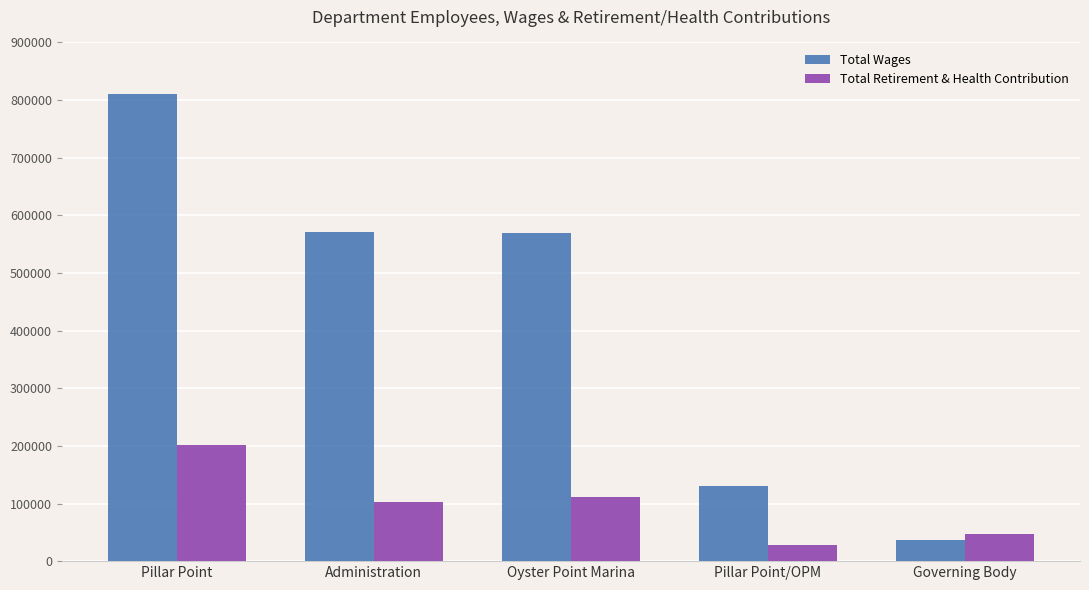

What is the sum of all Total Wages values?

2117246